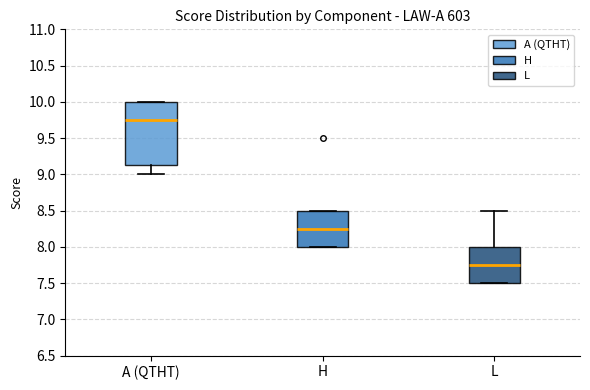

Where does the median line of the box for A (QTHT) sit on the y-axis? The values are not printed on the chart, so give them approximately, as read against the axis.

9.75